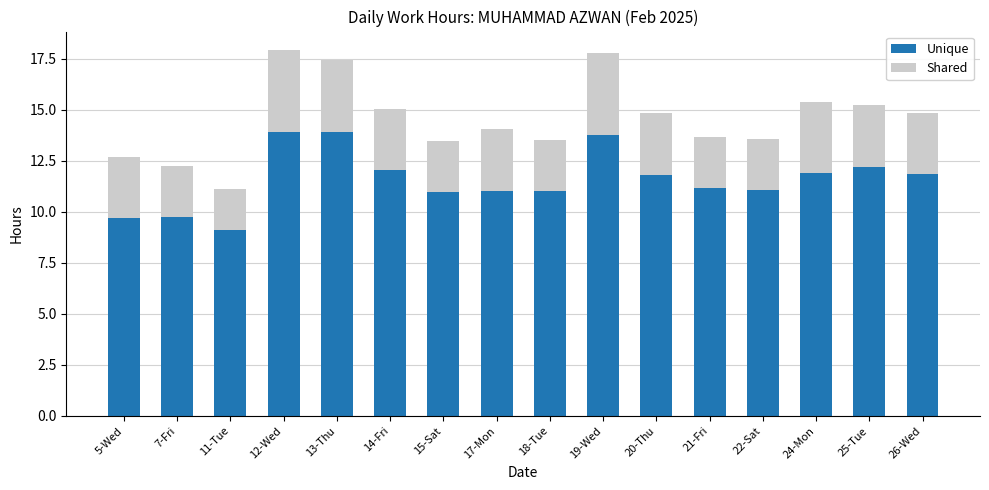

What is the difference between the maximum and second lowest values in the Unique series?

4.2